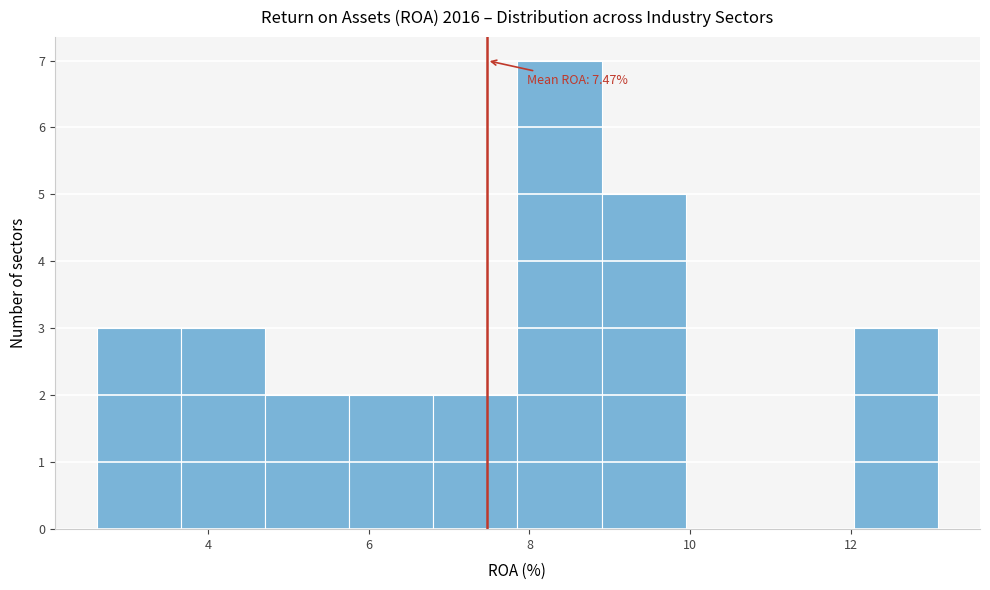

Which range on the x-axis has the tallest bar?

7.8 to 8.8